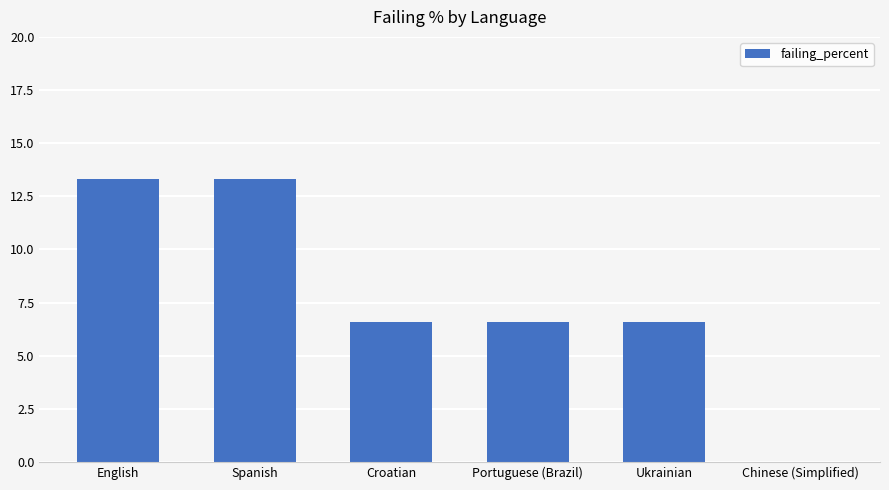

What is the sum of all values?

46.4